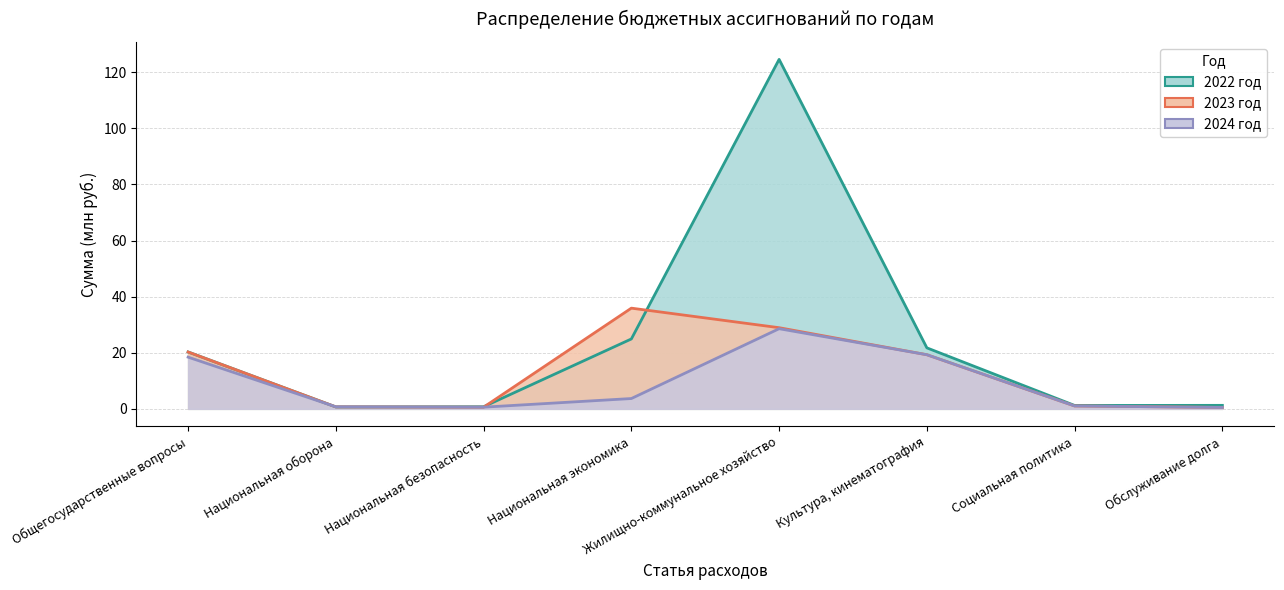

Count the number of data series in this chart.

3